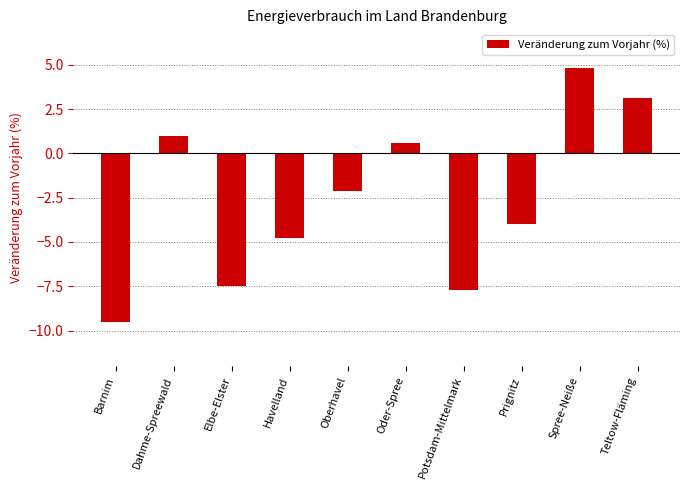

True or false: the data shows -12.2 at Potsdam-Mittelmark.

False